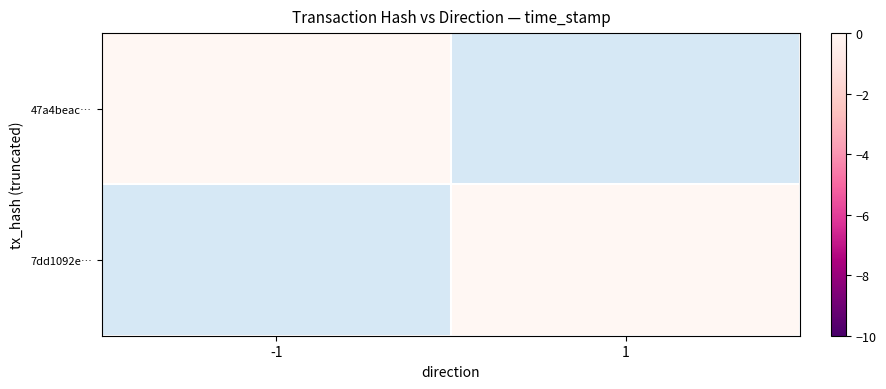

How many negative values does the 7dd1092e… series have?

1